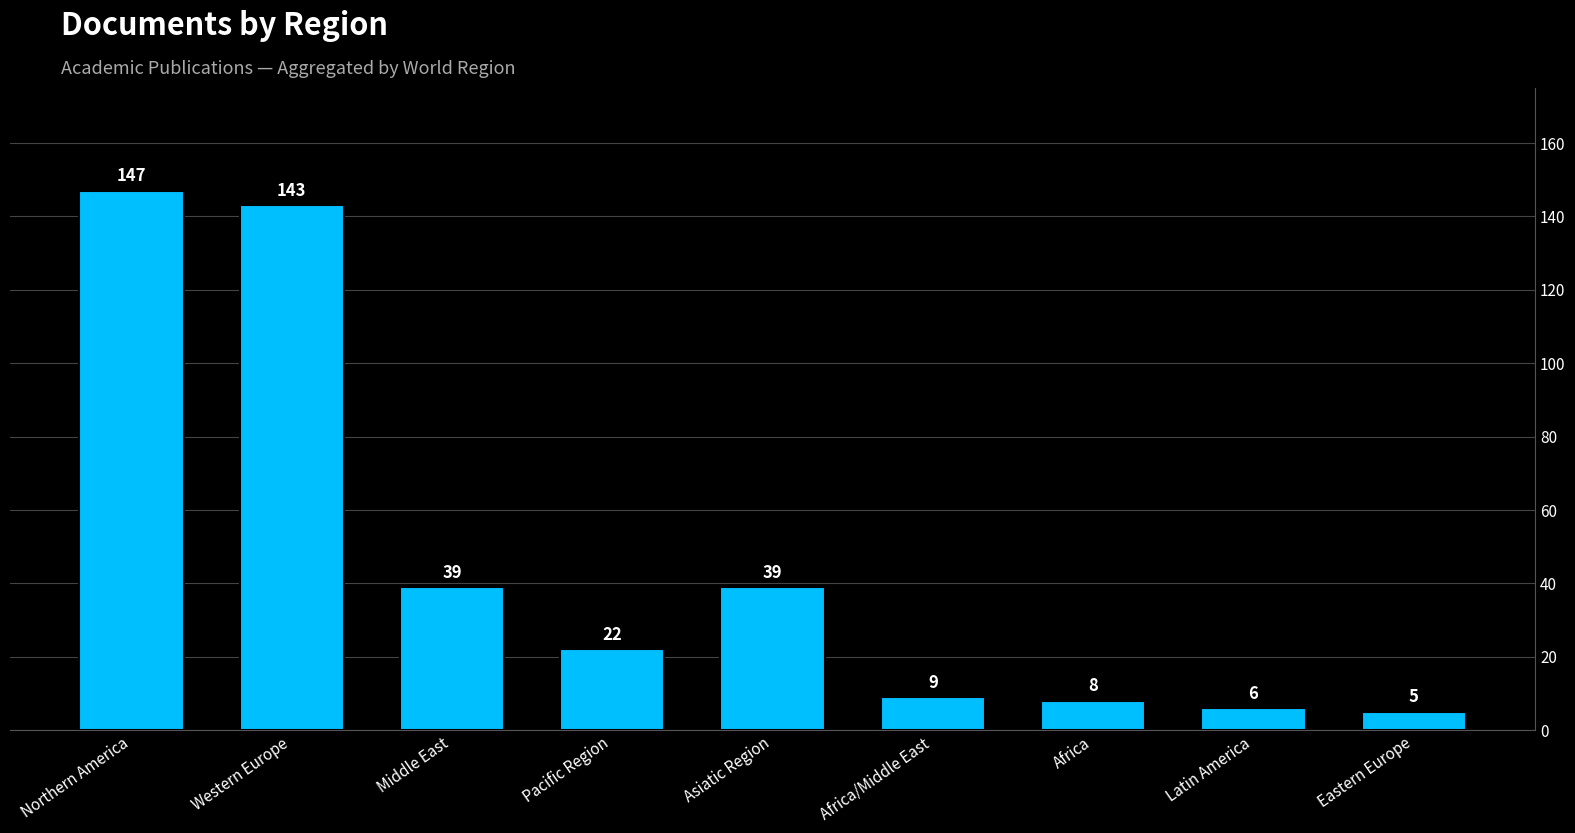

Is it true that the value at Africa is 8?

True